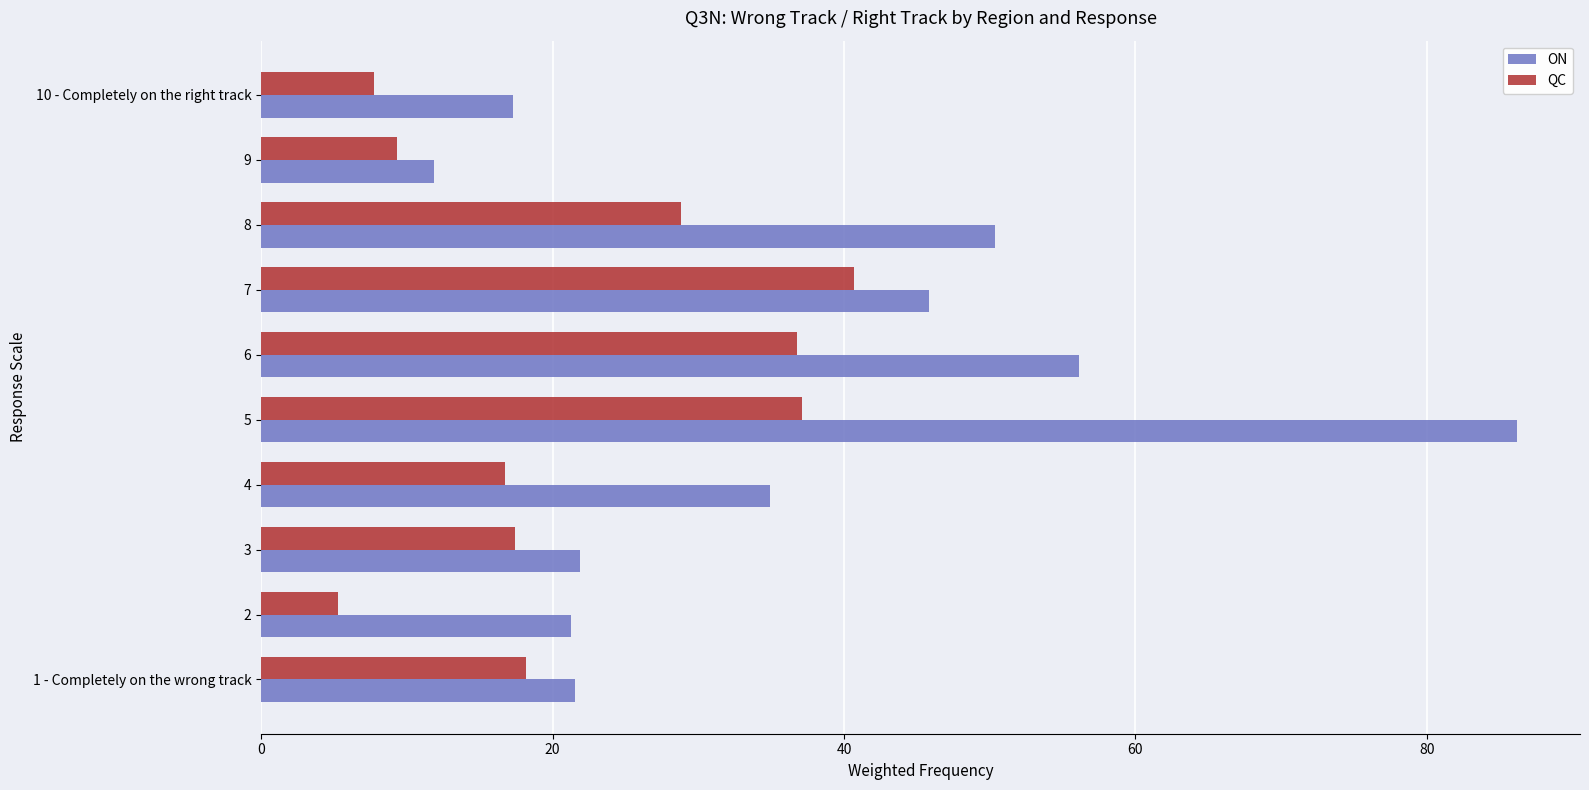

Is it true that QC equals 24.3 at 5?

False